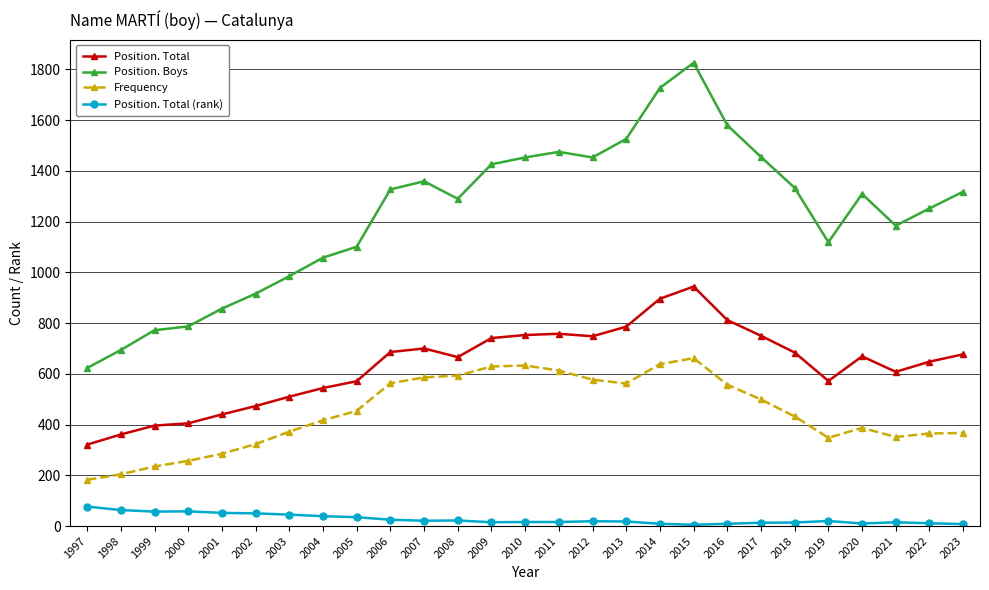

At which category does the chart reach its peak across all series?

2015